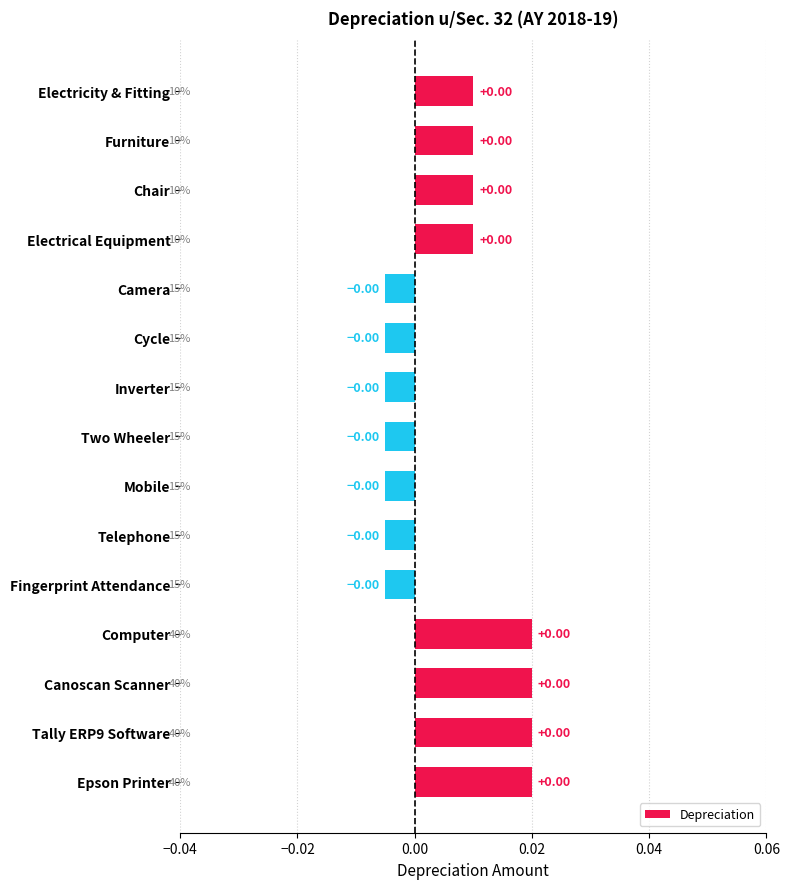

Between Computer and Fingerprint Attendance, which is larger?

Computer